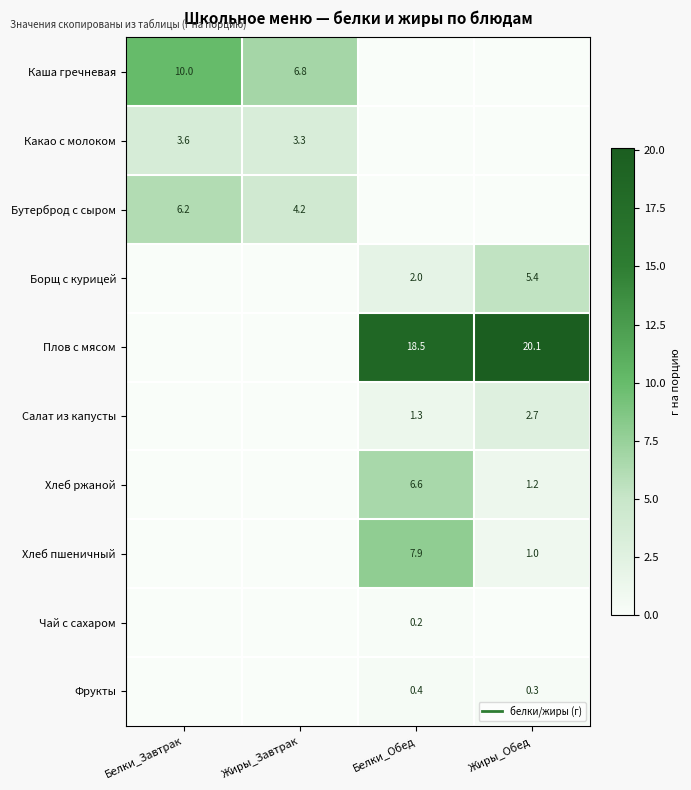

What is the sum of all Бутерброд с сыром values?

10.4